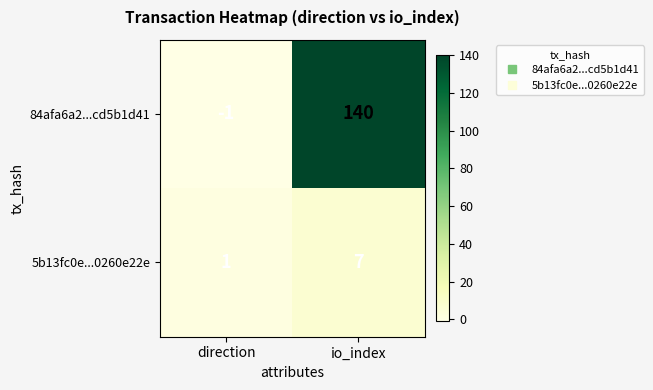

List the series in order of their overall mean, highest first.

84afa6a2...cd5b1d41, 5b13fc0e...0260e22e